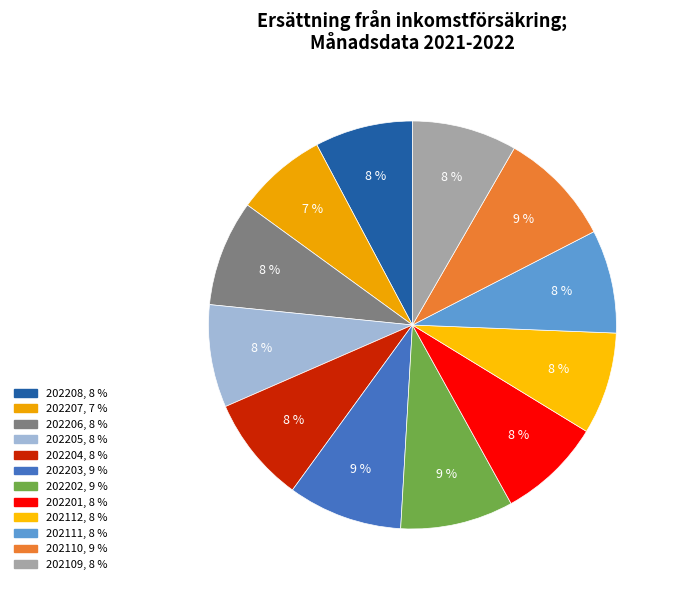

What percentage do 202110 and 202112 together represent?

17.2%